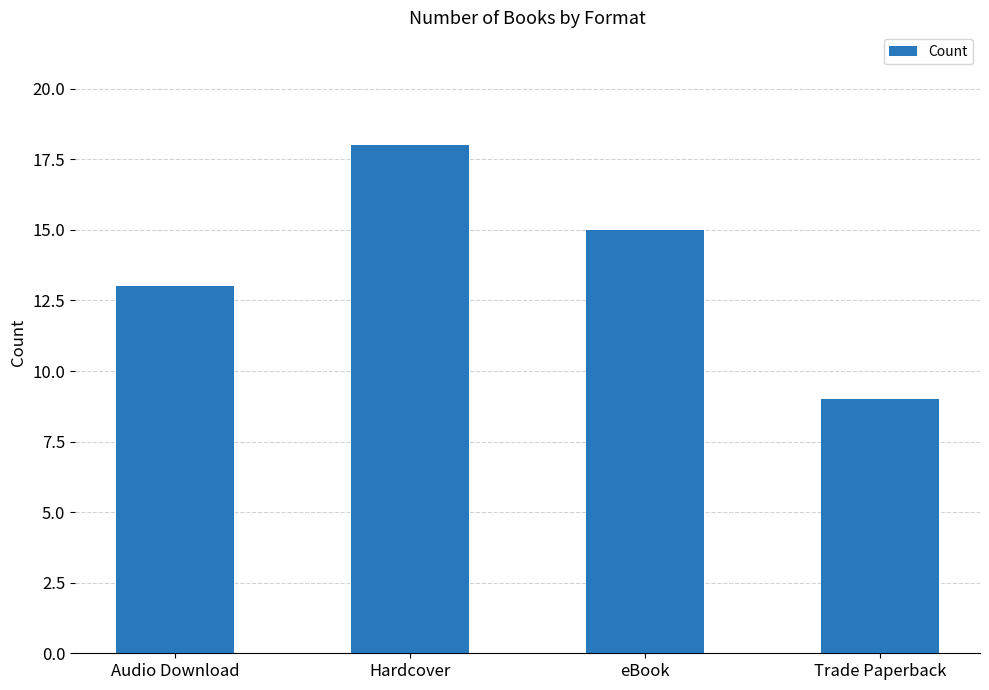

Which has a higher value, Hardcover or Audio Download?

Hardcover